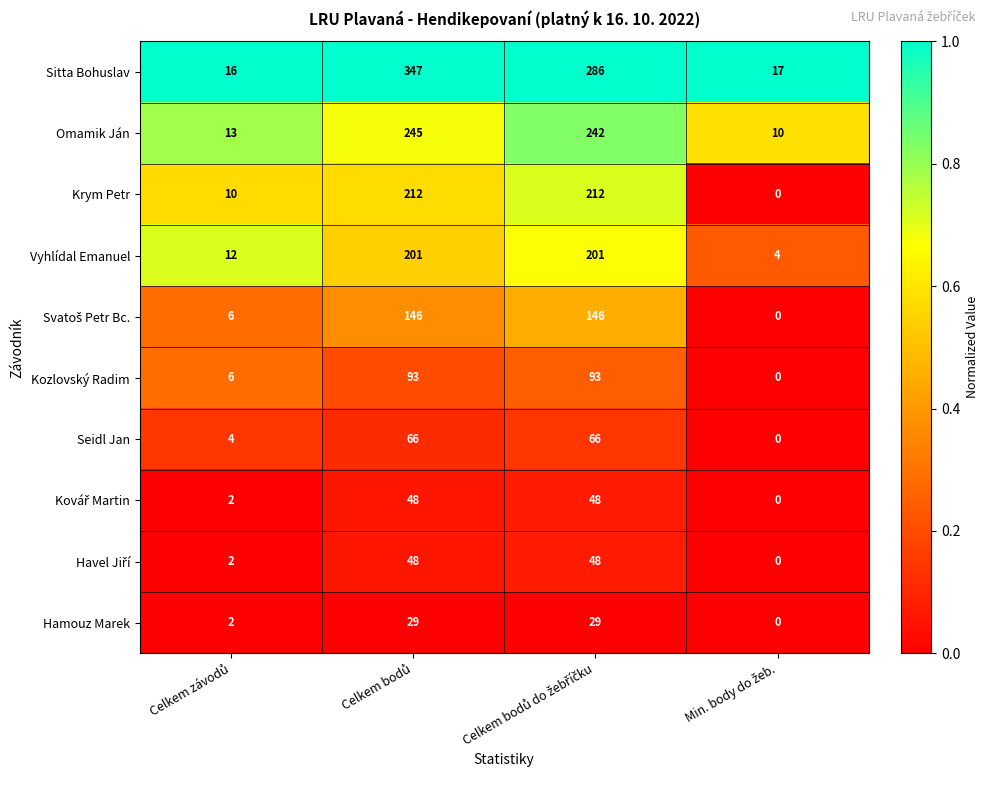

What is the difference between the maximum and minimum values in the Seidl Jan series?

66